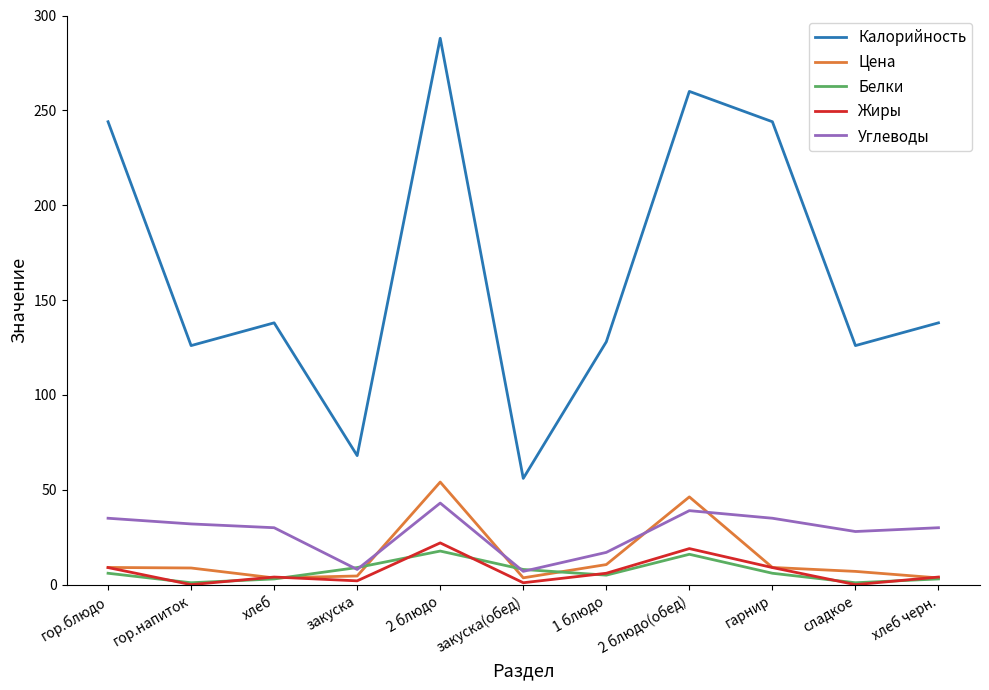

What are all the series names shown in the legend?

Калорийность, Цена, Белки, Жиры, Углеводы